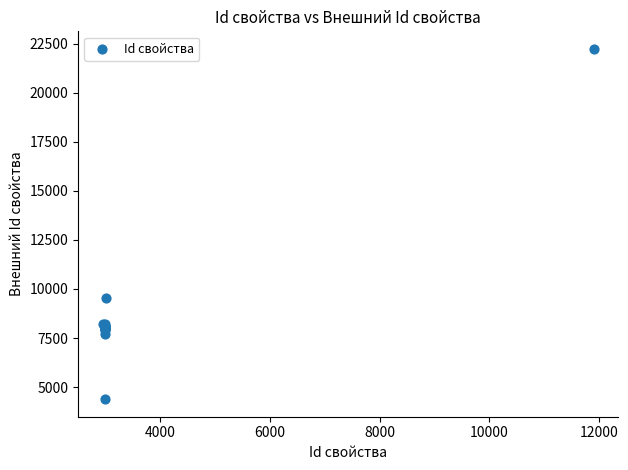

What Y value in the scatter plot is closest to 13309?

9528